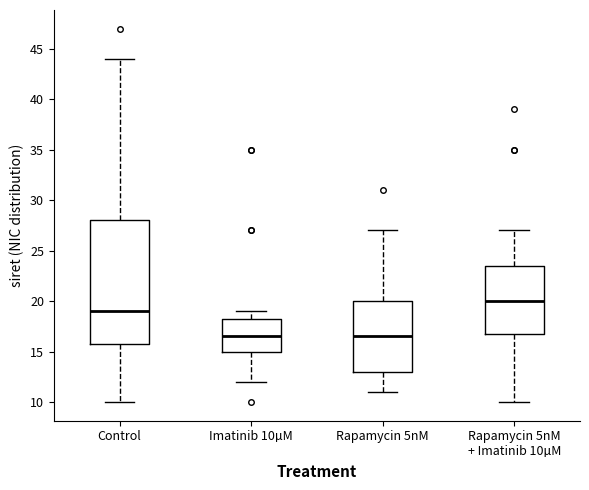

Where is the upper edge of the box for Rapamycin 5nM + Imatinib 10µM on the y-axis? The values are not printed on the chart, so give them approximately, as read against the axis.

23.5